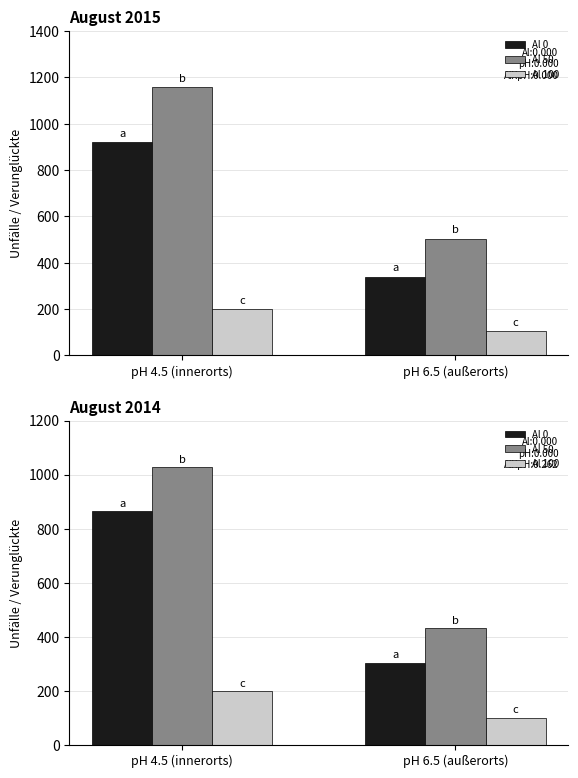

What is the sum of the Schwerw. Unfälle Sachschaden 2014 values at pH 4.5 (innerorts) and pH 6.5 (außerorts)?

299